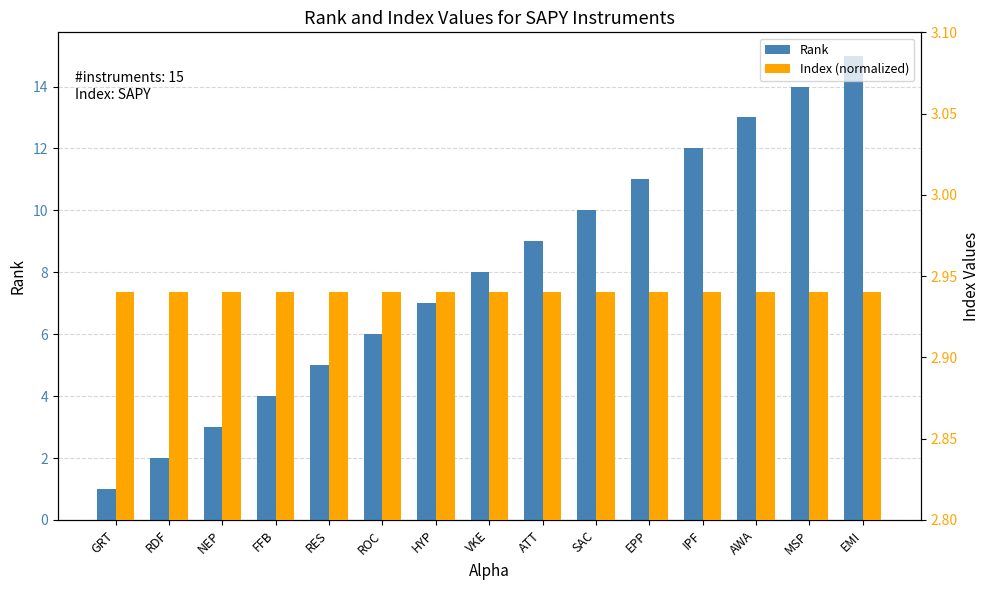

What position from the right is VKE?

8